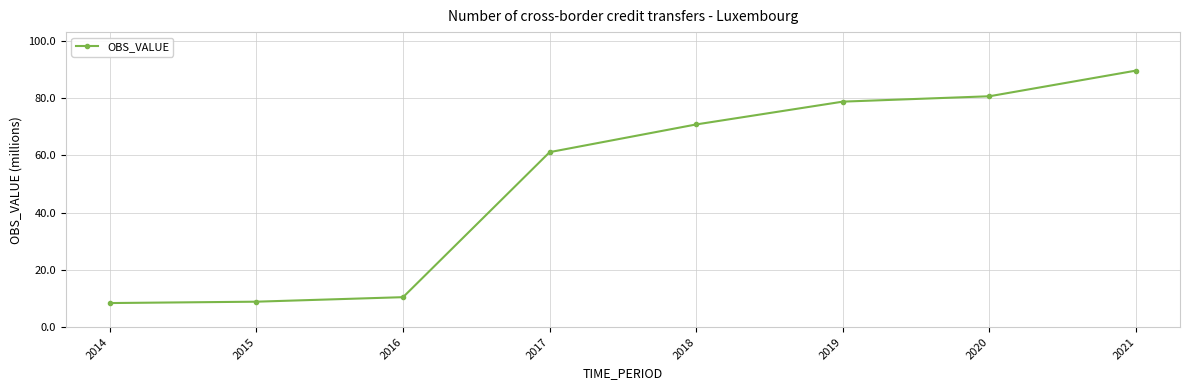

Which label corresponds to the largest value in the chart?

2021